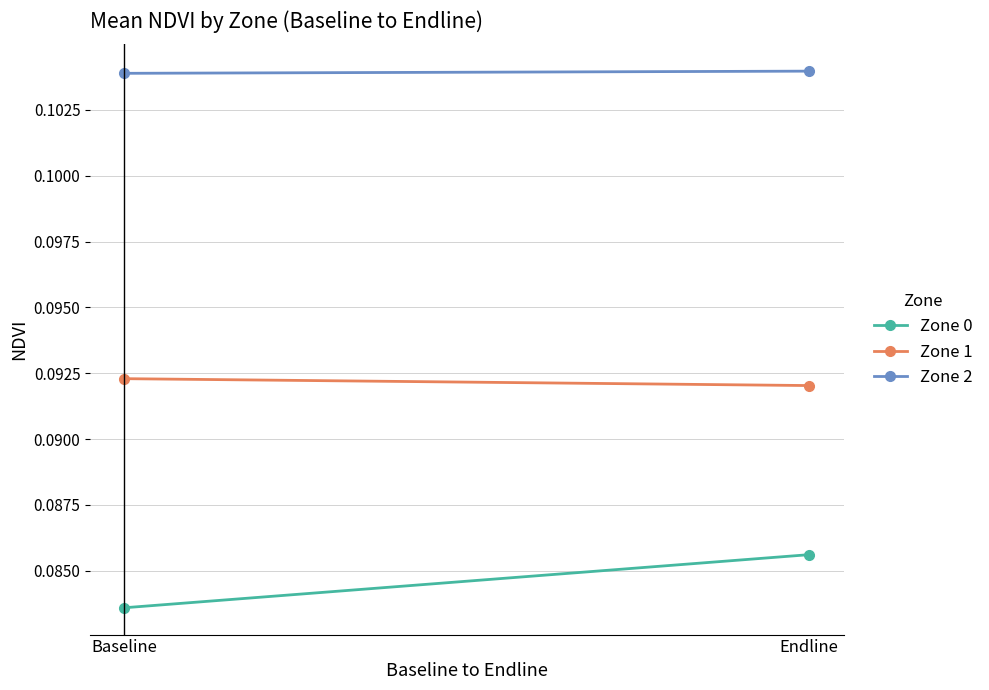

Is it true that Zone 2 equals 0.1 at Baseline?

False